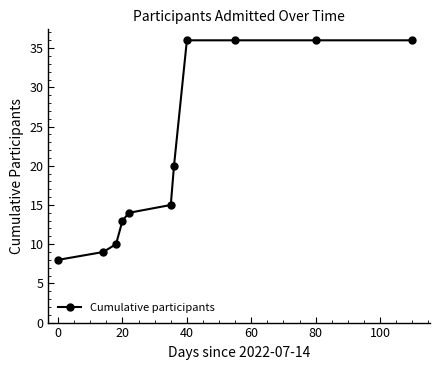

What is the value of the 1st point from the left?

8